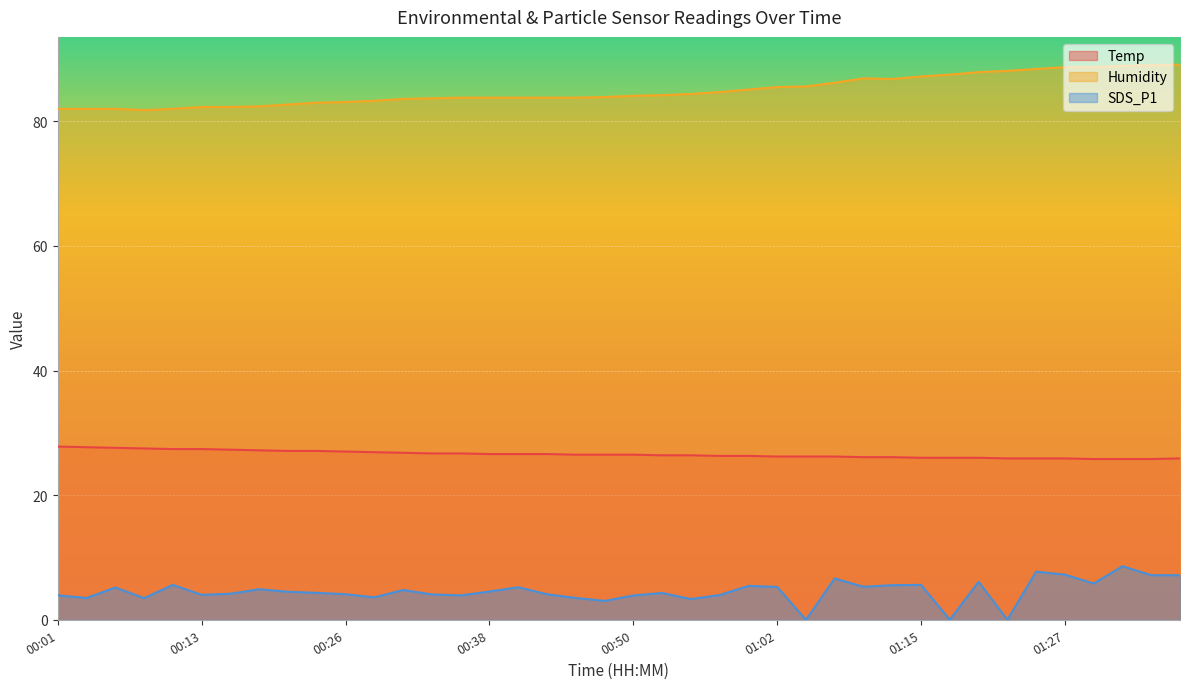

How many interior local valleys does the SDS_P1 series have?

12